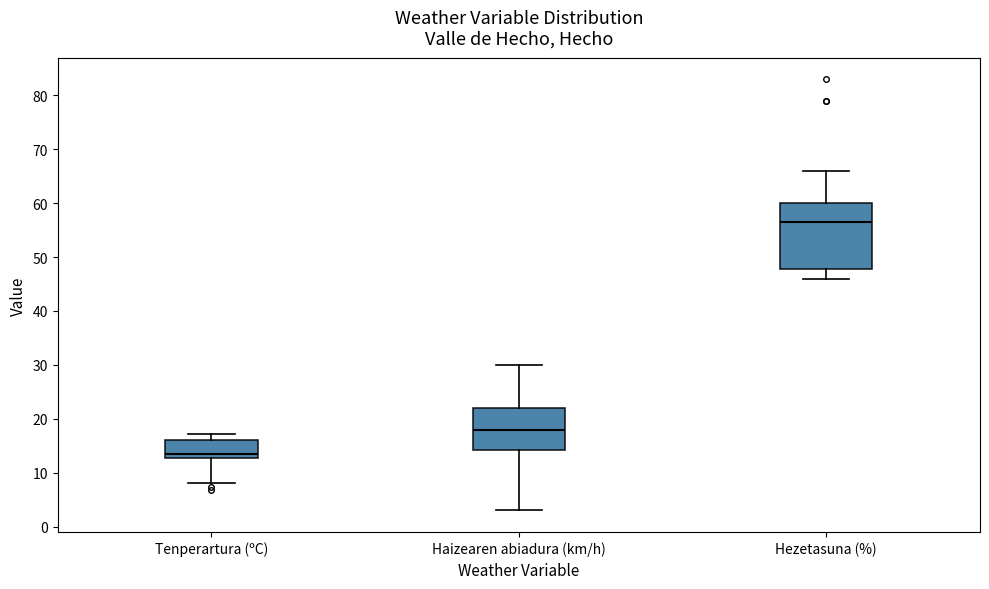

Which box's median line is the lowest?

Tenperartura (ºC)